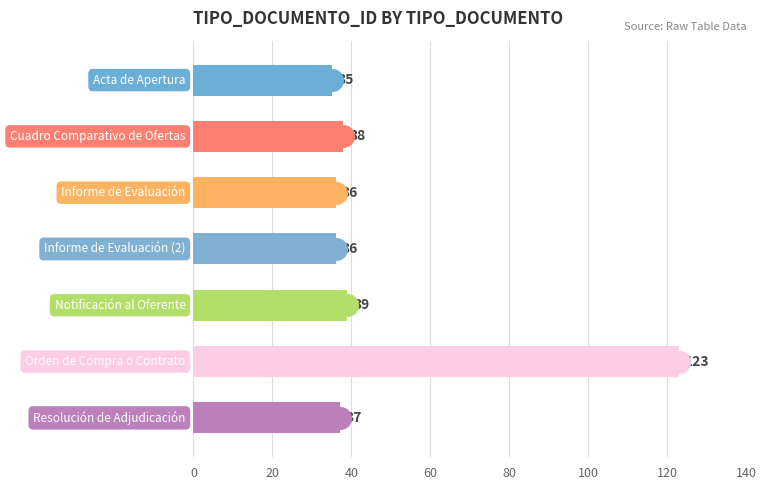

Are the bars horizontal?

Yes